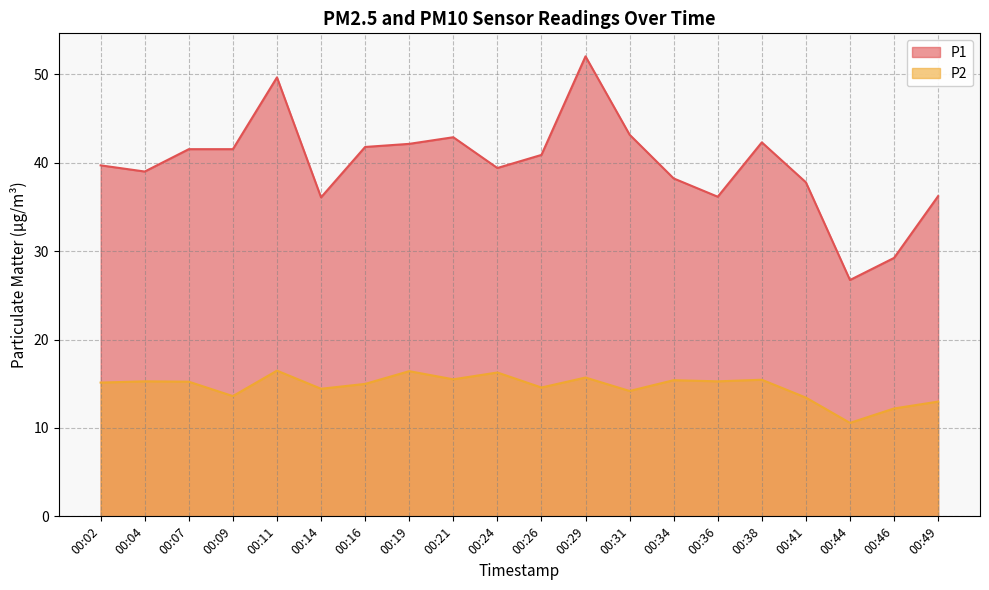

How many lines are shown in the chart?

2